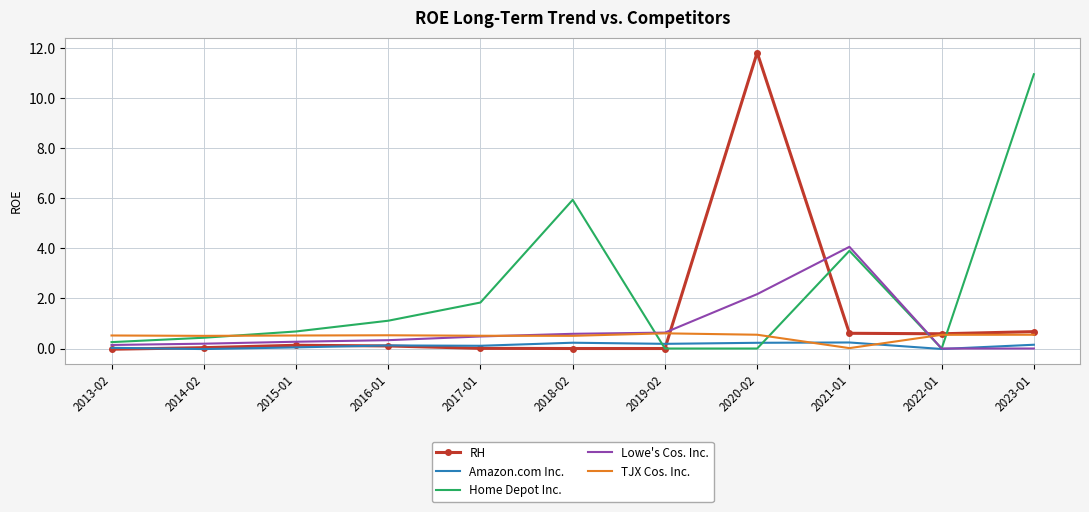

What is the difference between the highest and lowest values at 2017-01?

1.8